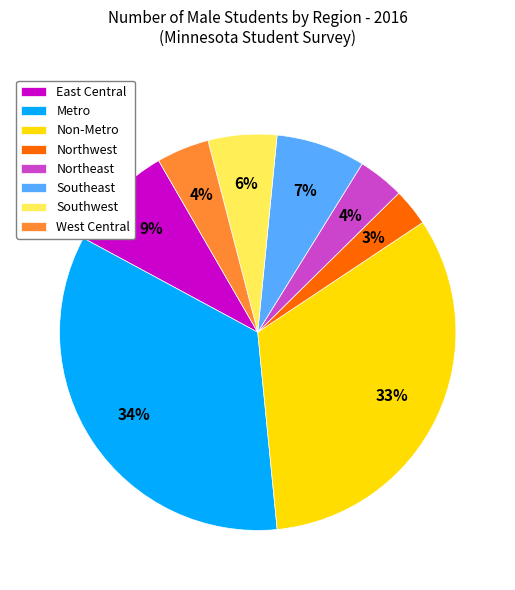

True or false: Southwest accounts for 6% of the total.

True